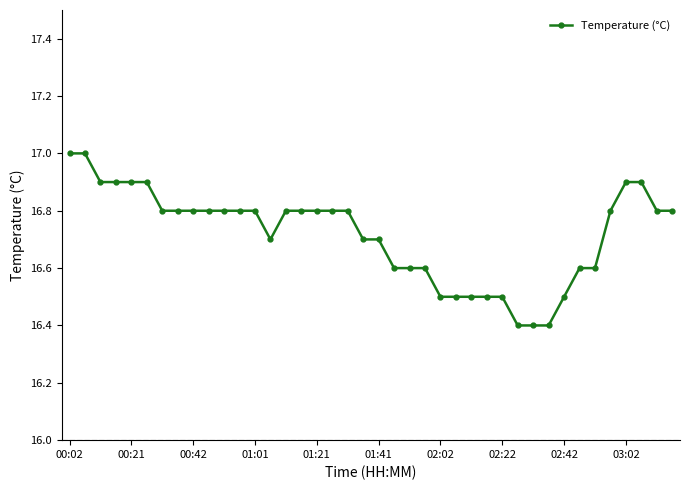

What is the maximum value shown in the chart?

17.0